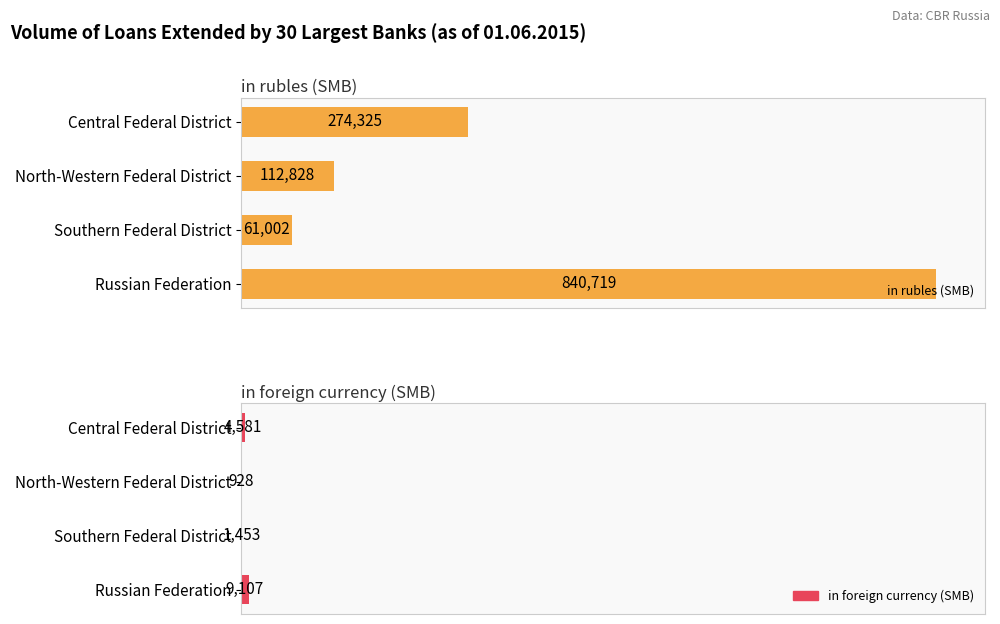

Count the number of categories in the chart.

4